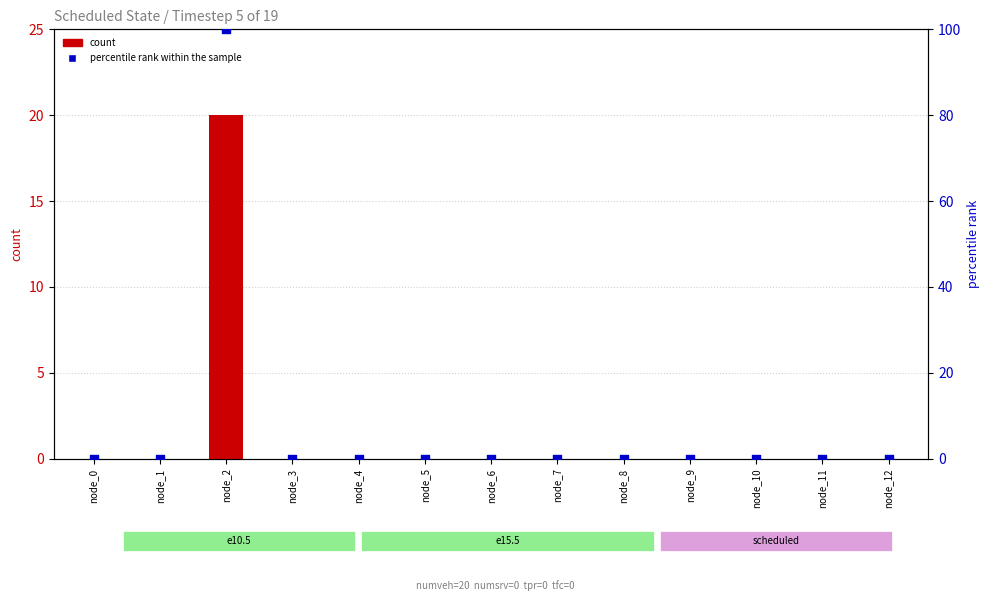

Which series has the largest total across all categories?

percentile rank within the sample